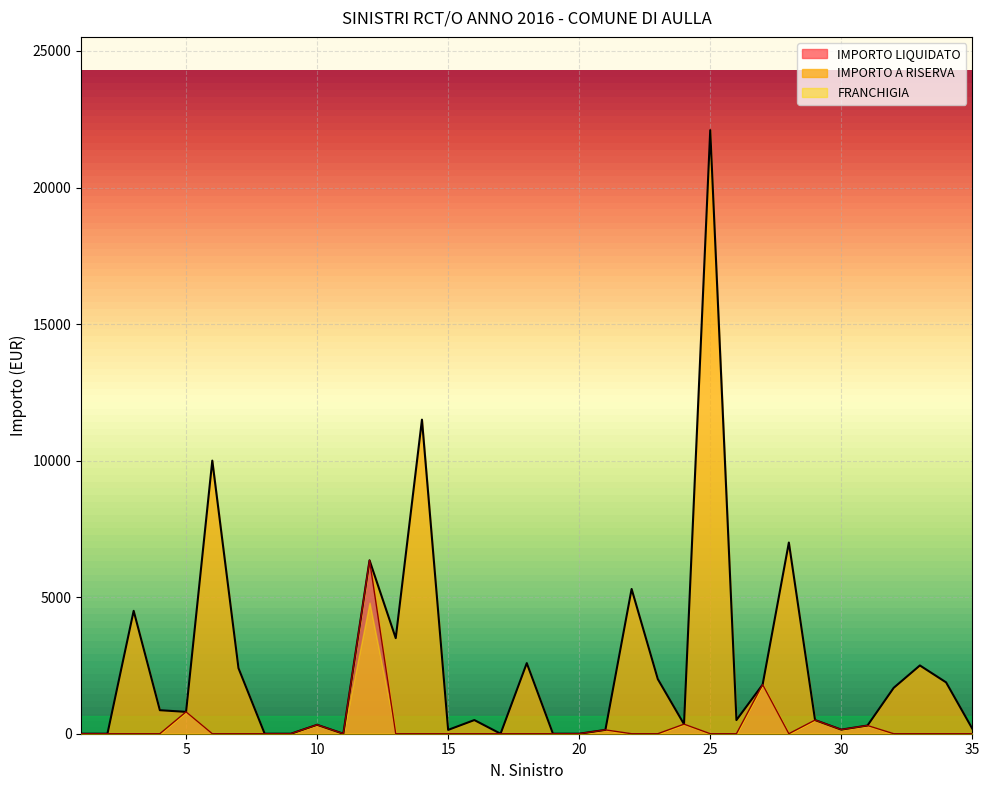

True or false: IMPORTO LIQUIDATO has more than 1 interior local peaks.

True